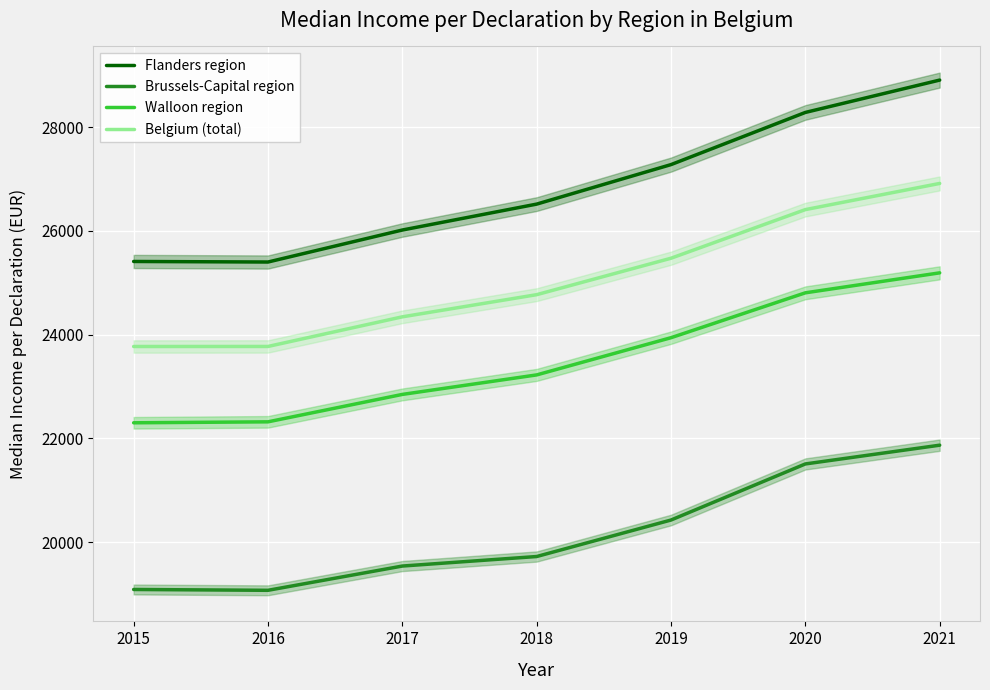

True or false: Belgium (total) and Brussels-Capital region intersect in this chart.

False